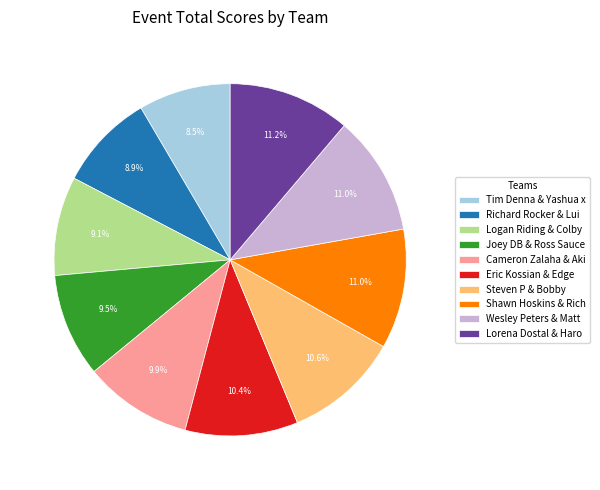

Does any single category account for the majority?

No